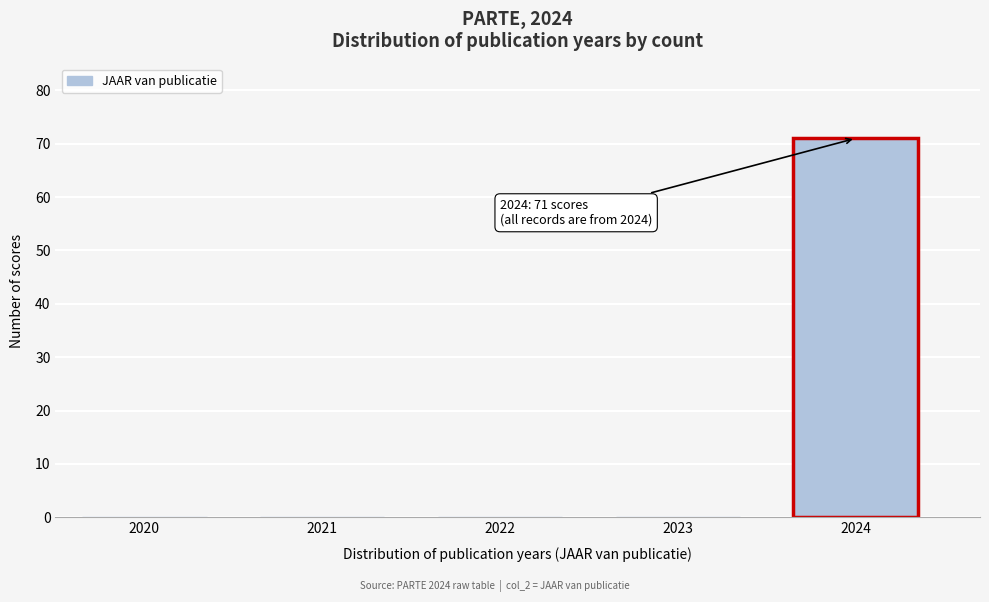

Reading right to left, transcribe all the data shown in this chart.

2024=71	2023=0	2022=0	2021=0	2020=0